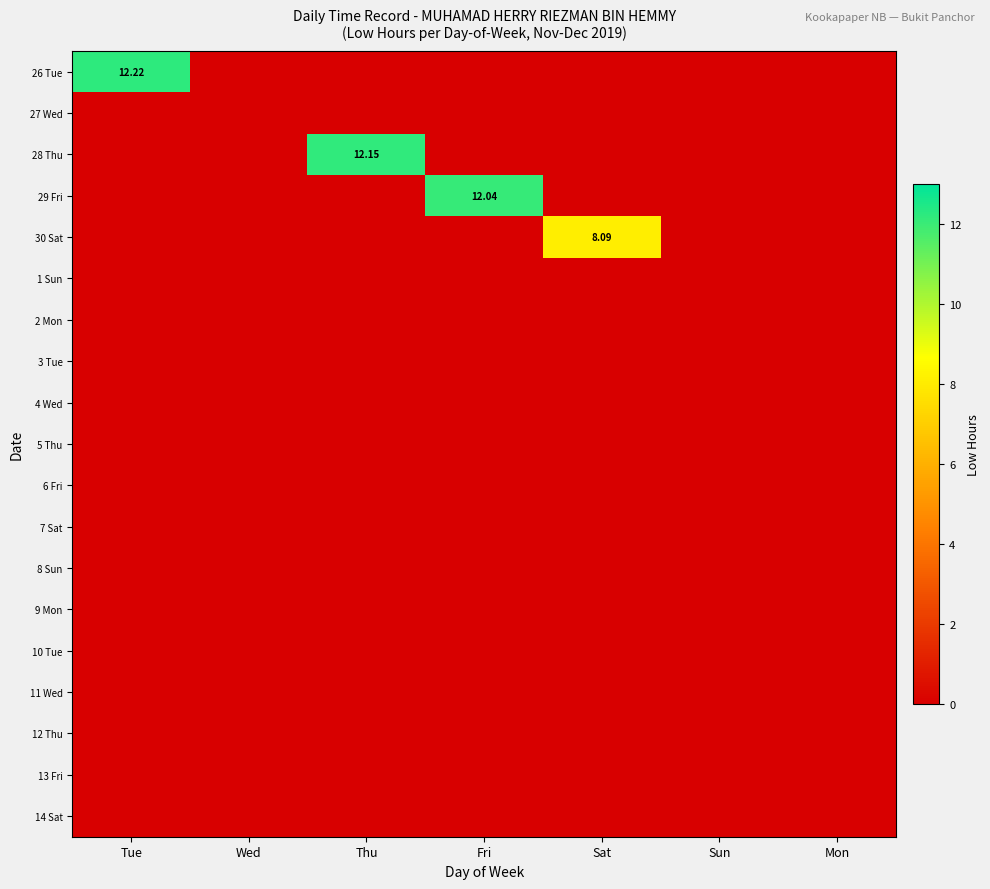

List the labels in order of 13 Fri value, largest first.

Tue, Wed, Thu, Fri, Sat, Sun, Mon